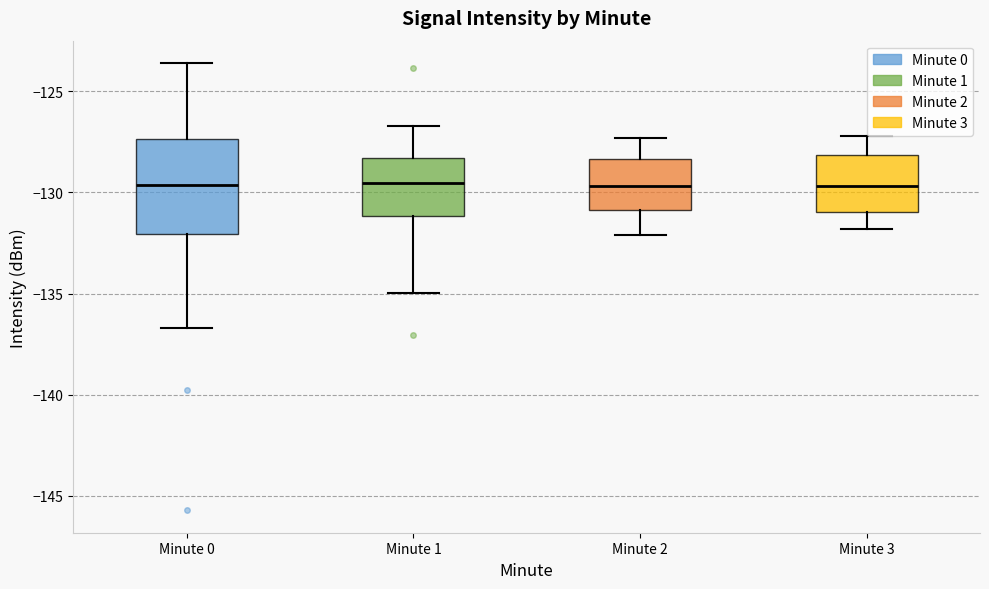

Which box is the tallest, from its lower edge to its upper edge?

Minute 0